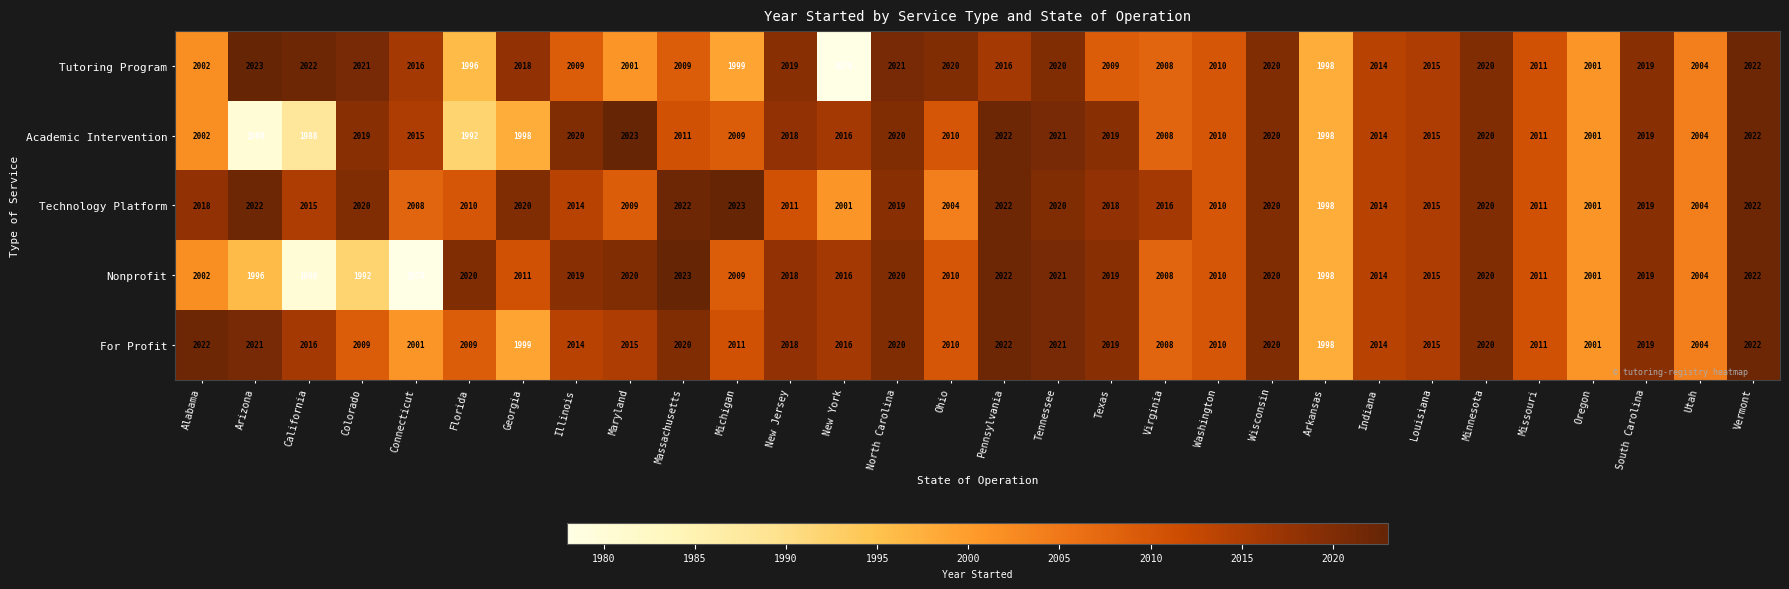

True or false: Technology Platform has a value of 1126 at Virginia.

False